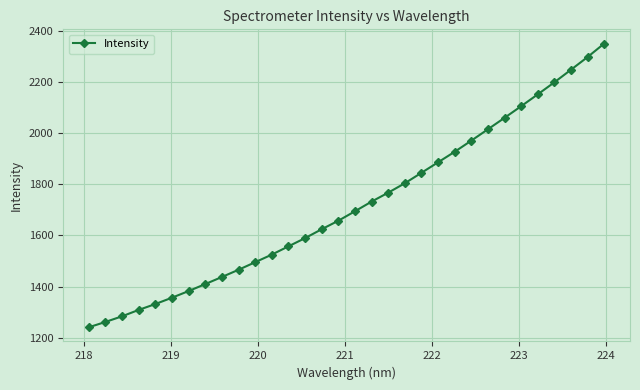

What is the value of the 6th point from the left?

1356.3